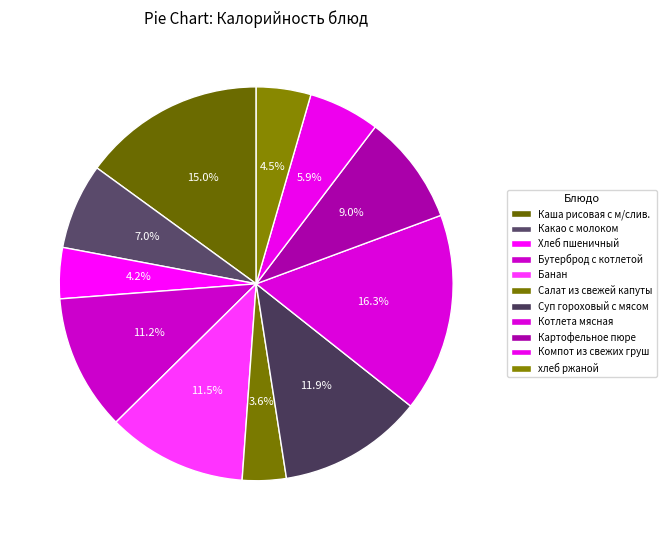

How many slices are in this pie chart?

11